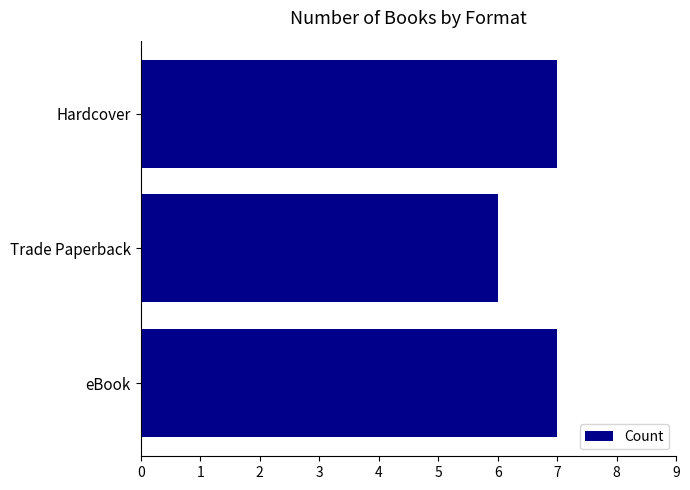

Reading top to bottom, list all the values displayed in this chart.

7	6	7